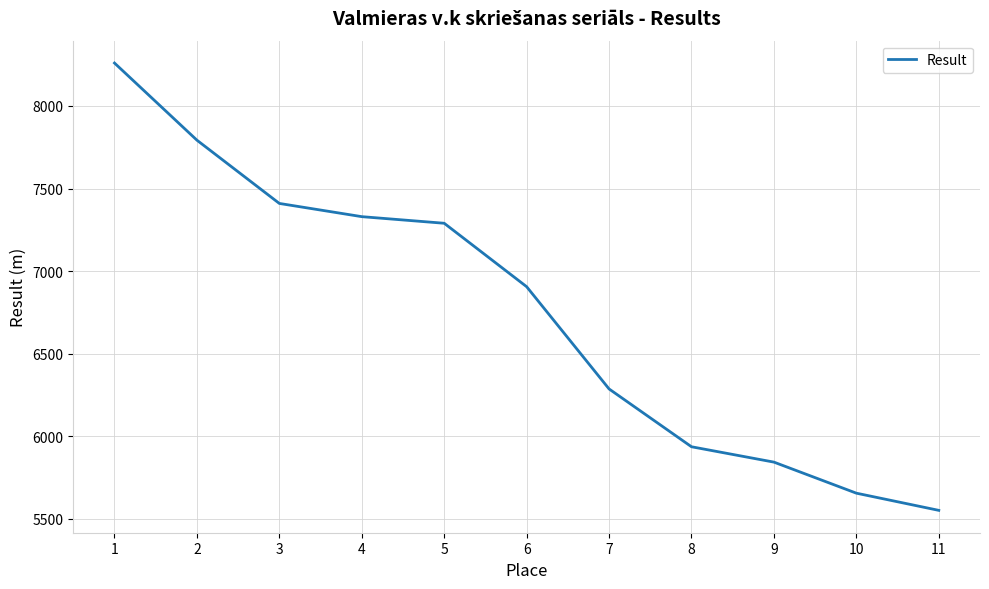

How many lines are shown in the chart?

1